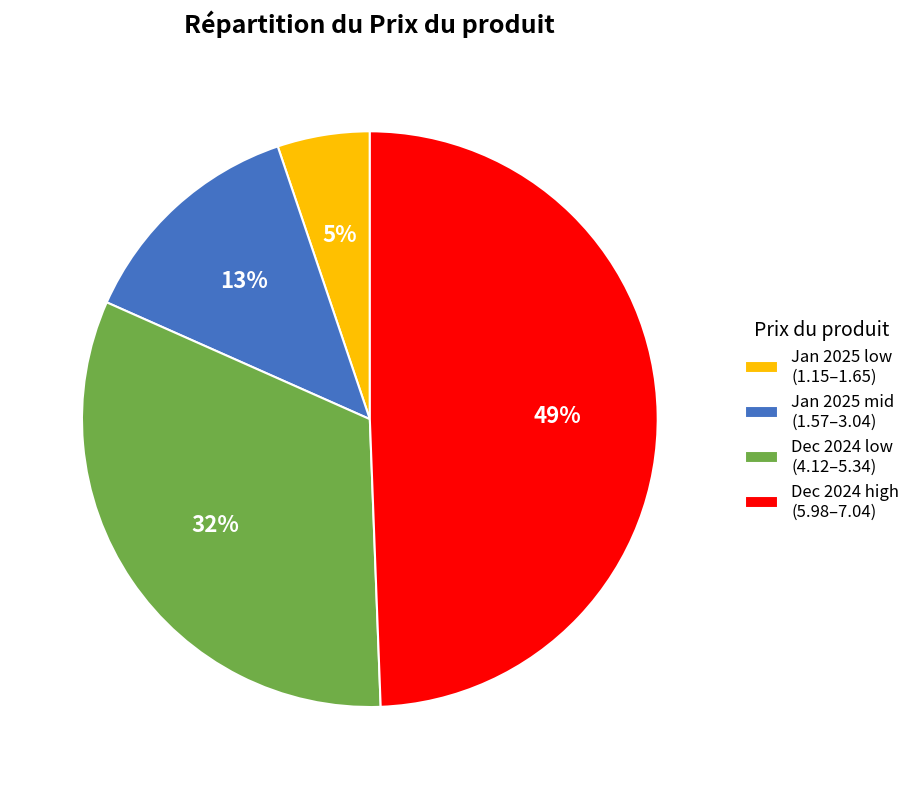

Is it true that Dec 2024 low (4.12–5.34) is 32% of the pie?

True